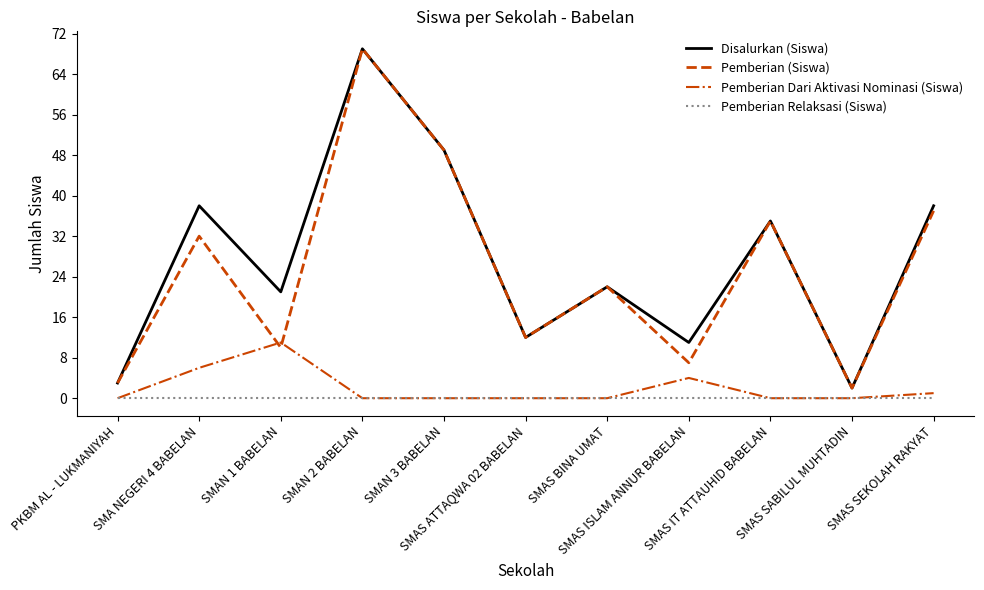

Reading left to right, extract all data points from this chart.

Disalurkan (Siswa): PKBM AL - LUKMANIYAH=3	SMA NEGERI 4 BABELAN=38	SMAN 1 BABELAN=21	SMAN 2 BABELAN=69	SMAN 3 BABELAN=49	SMAS ATTAQWA 02 BABELAN=12	SMAS BINA UMAT=22	SMAS ISLAM ANNUR BABELAN=11	SMAS IT ATTAUHID BABELAN=35	SMAS SABILUL MUHTADIN=2	SMAS SEKOLAH RAKYAT=38
Pemberian (Siswa): PKBM AL - LUKMANIYAH=3	SMA NEGERI 4 BABELAN=32	SMAN 1 BABELAN=10	SMAN 2 BABELAN=69	SMAN 3 BABELAN=49	SMAS ATTAQWA 02 BABELAN=12	SMAS BINA UMAT=22	SMAS ISLAM ANNUR BABELAN=7	SMAS IT ATTAUHID BABELAN=35	SMAS SABILUL MUHTADIN=2	SMAS SEKOLAH RAKYAT=37
Pemberian Dari Aktivasi Nominasi (Siswa): PKBM AL - LUKMANIYAH=0	SMA NEGERI 4 BABELAN=6	SMAN 1 BABELAN=11	SMAN 2 BABELAN=0	SMAN 3 BABELAN=0	SMAS ATTAQWA 02 BABELAN=0	SMAS BINA UMAT=0	SMAS ISLAM ANNUR BABELAN=4	SMAS IT ATTAUHID BABELAN=0	SMAS SABILUL MUHTADIN=0	SMAS SEKOLAH RAKYAT=1
Pemberian Relaksasi (Siswa): PKBM AL - LUKMANIYAH=0	SMA NEGERI 4 BABELAN=0	SMAN 1 BABELAN=0	SMAN 2 BABELAN=0	SMAN 3 BABELAN=0	SMAS ATTAQWA 02 BABELAN=0	SMAS BINA UMAT=0	SMAS ISLAM ANNUR BABELAN=0	SMAS IT ATTAUHID BABELAN=0	SMAS SABILUL MUHTADIN=0	SMAS SEKOLAH RAKYAT=0